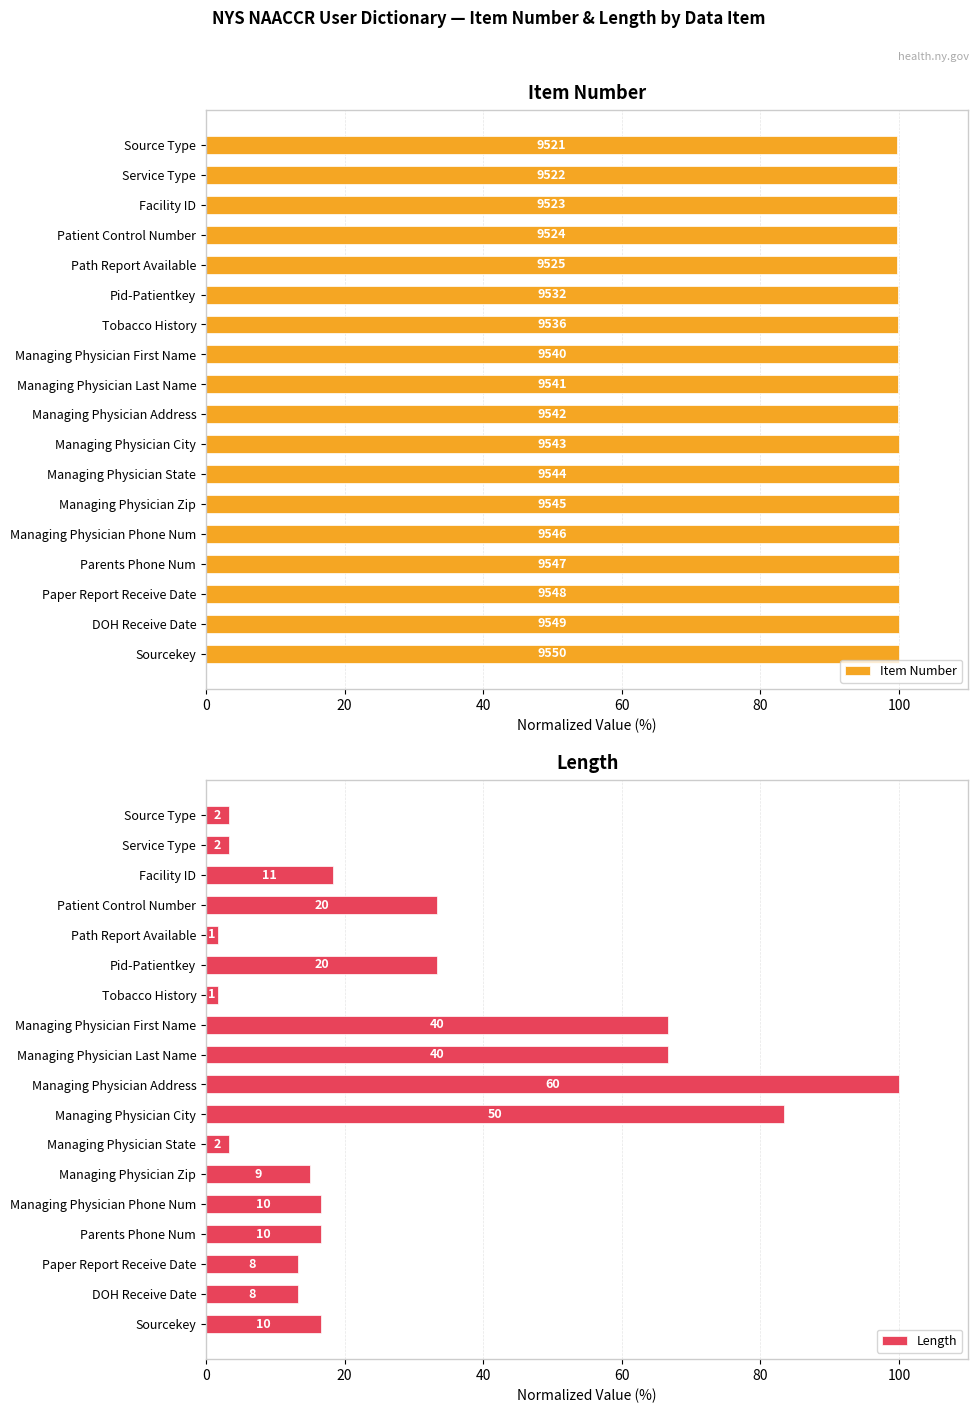

True or false: Item Number has a value of 153.8 at Managing Physician Phone Num.

False